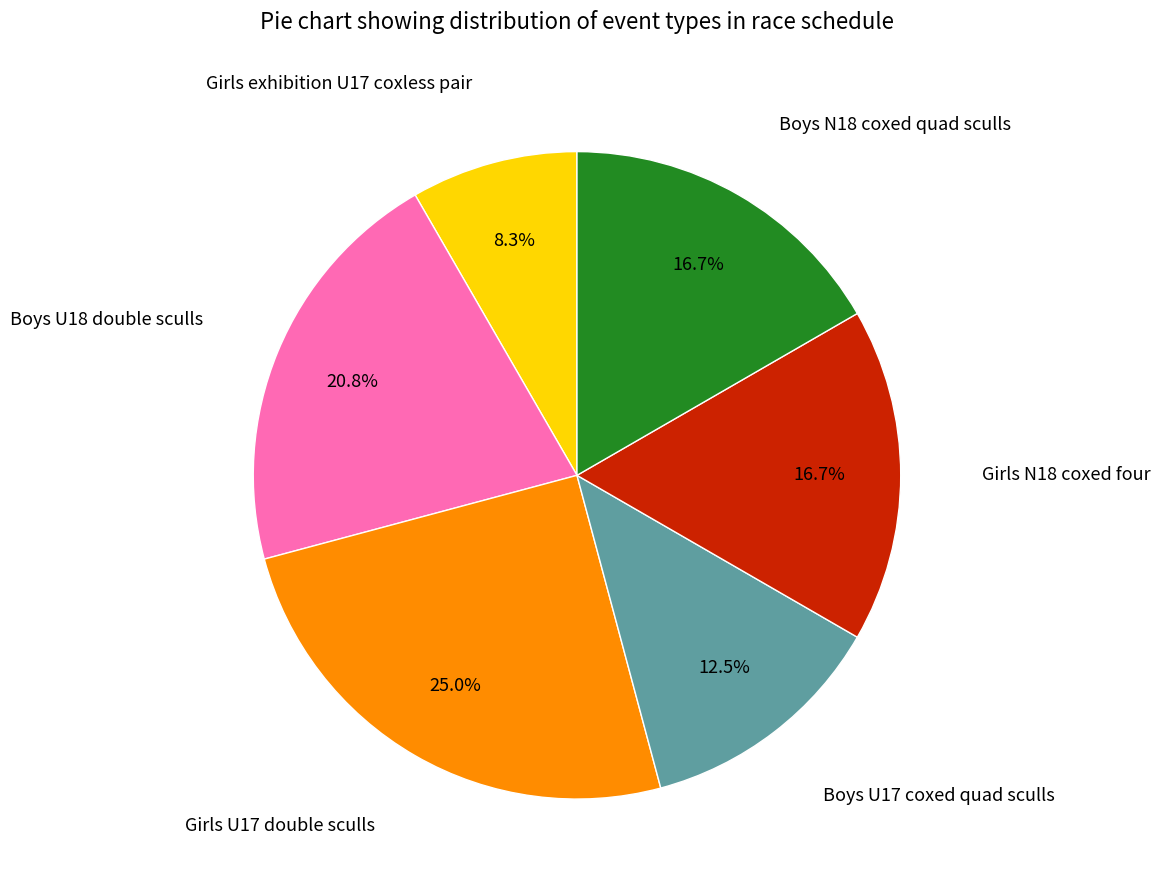

Is there a majority slice in this chart?

No